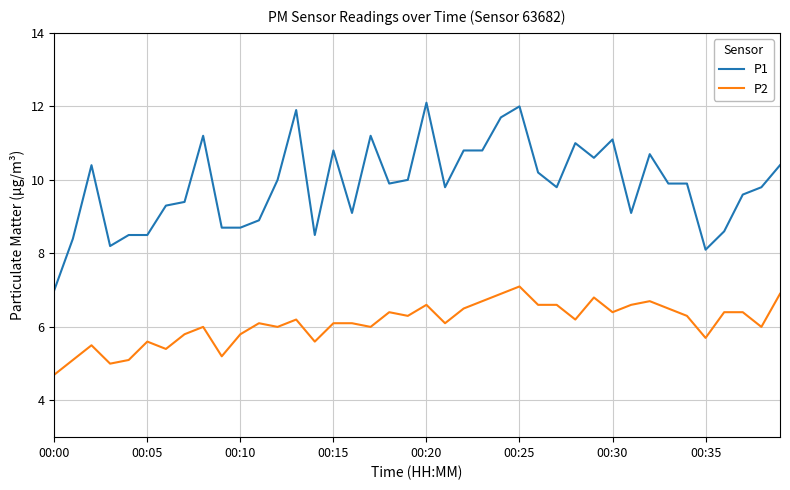

List the series in order of their overall mean, highest first.

P1, P2